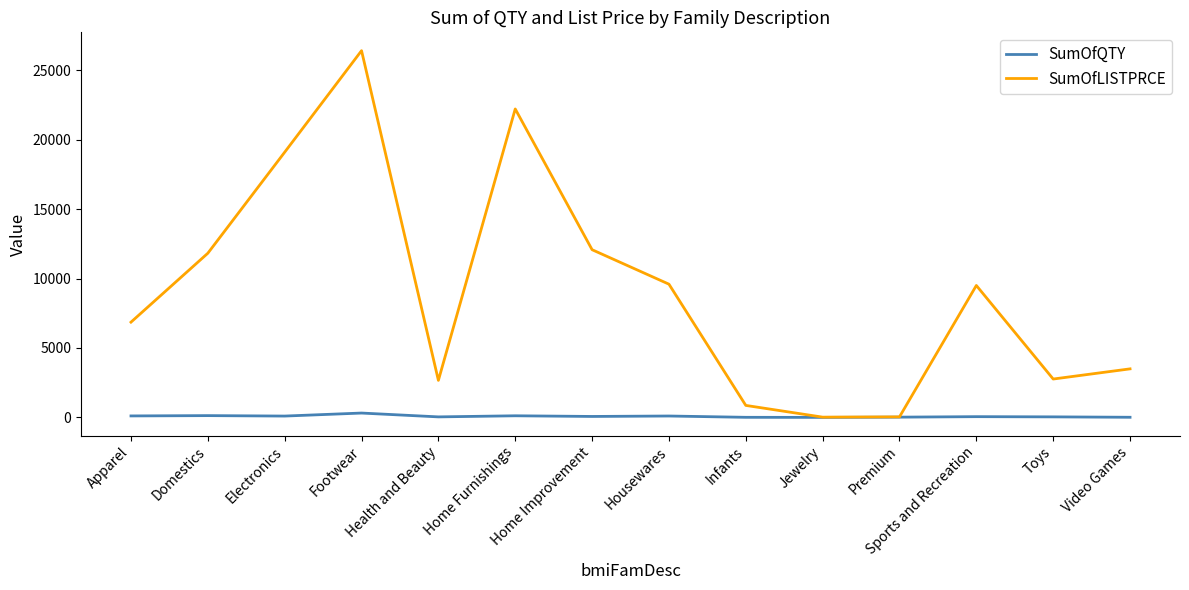

Which series changed the most between Health and Beauty and Infants?

SumOfLISTPRCE